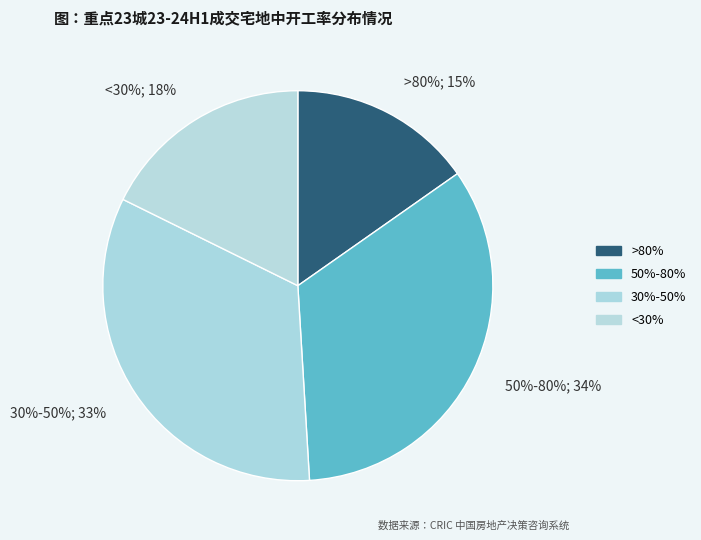

Is there a majority slice in this chart?

No